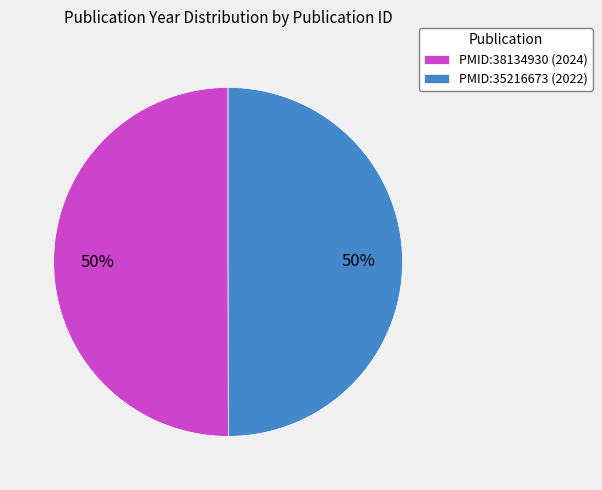

What percentage is the PMID:38134930 slice, to the nearest percent?

50%